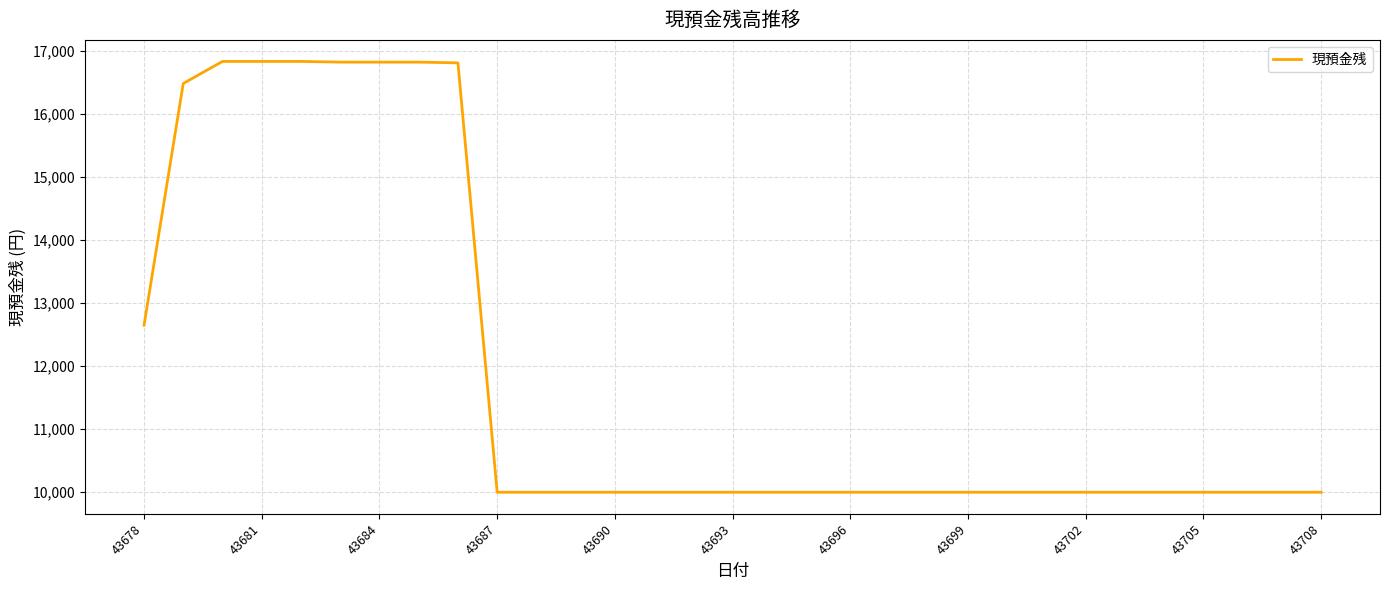

What is the difference between the maximum and second lowest values?

6843